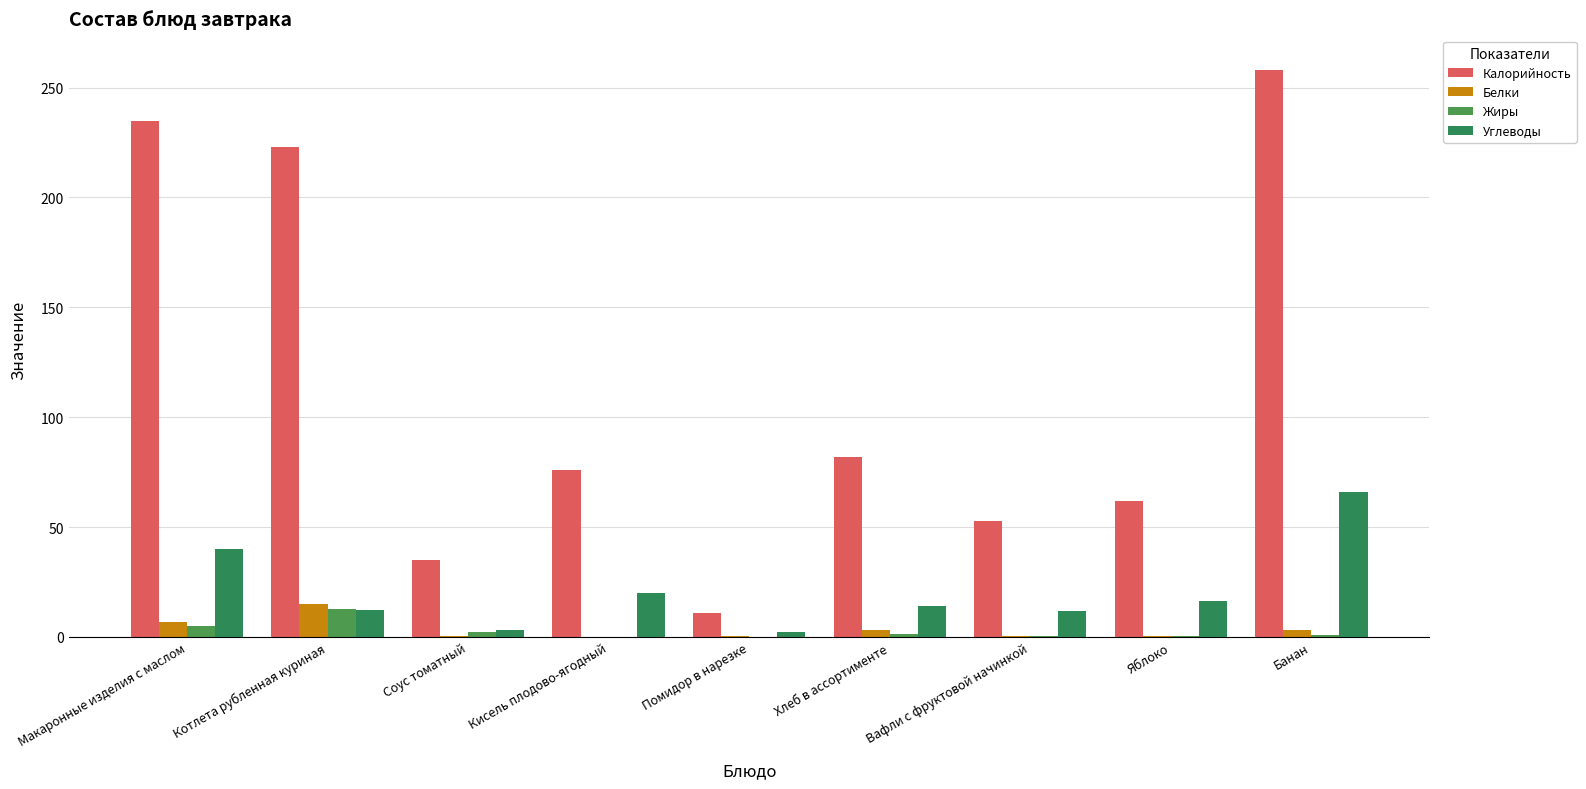

How many series are shown in this chart?

4